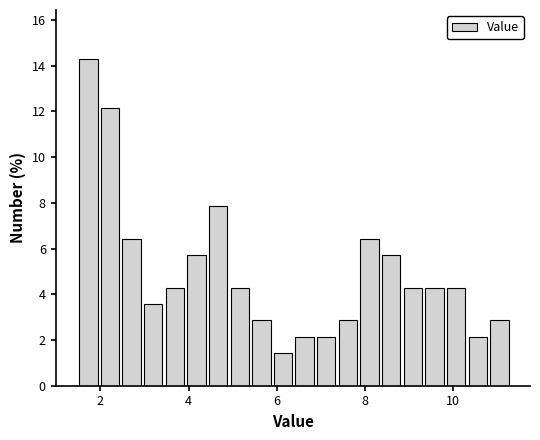

Around what value on the x-axis is the tallest bar? Give the approximate position of its centre, as read against the axis.

1.8